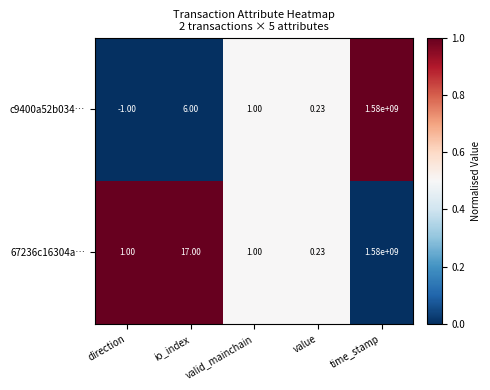

List the labels in order of c9400a52b034… value, largest first.

time_stamp, io_index, valid_mainchain, value, direction